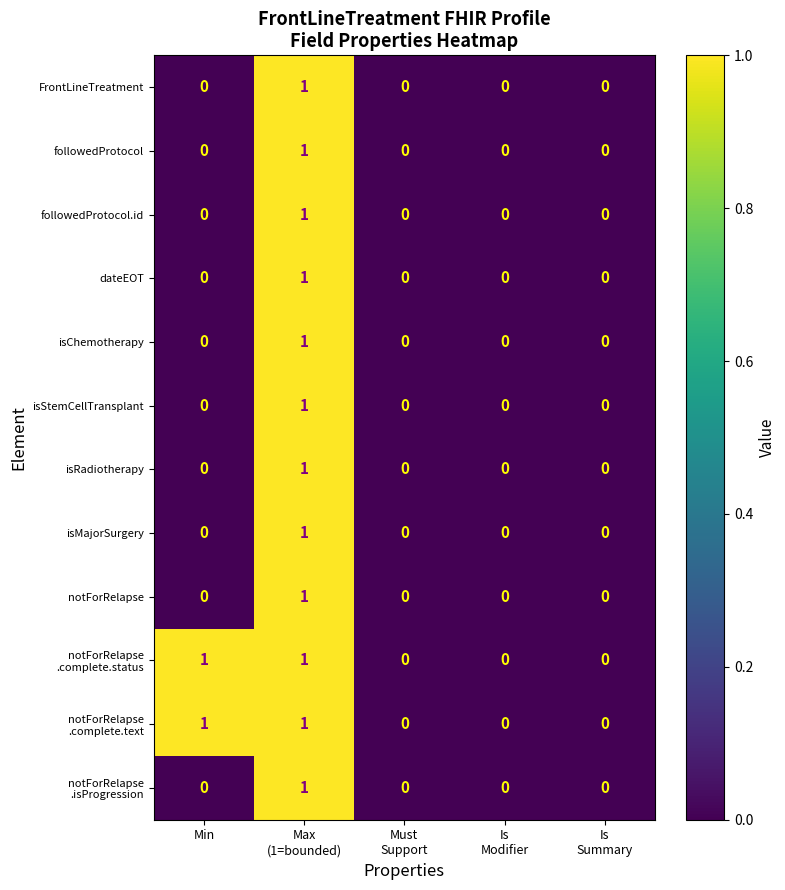

How many isMajorSurgery values are between 0 and 1?

5